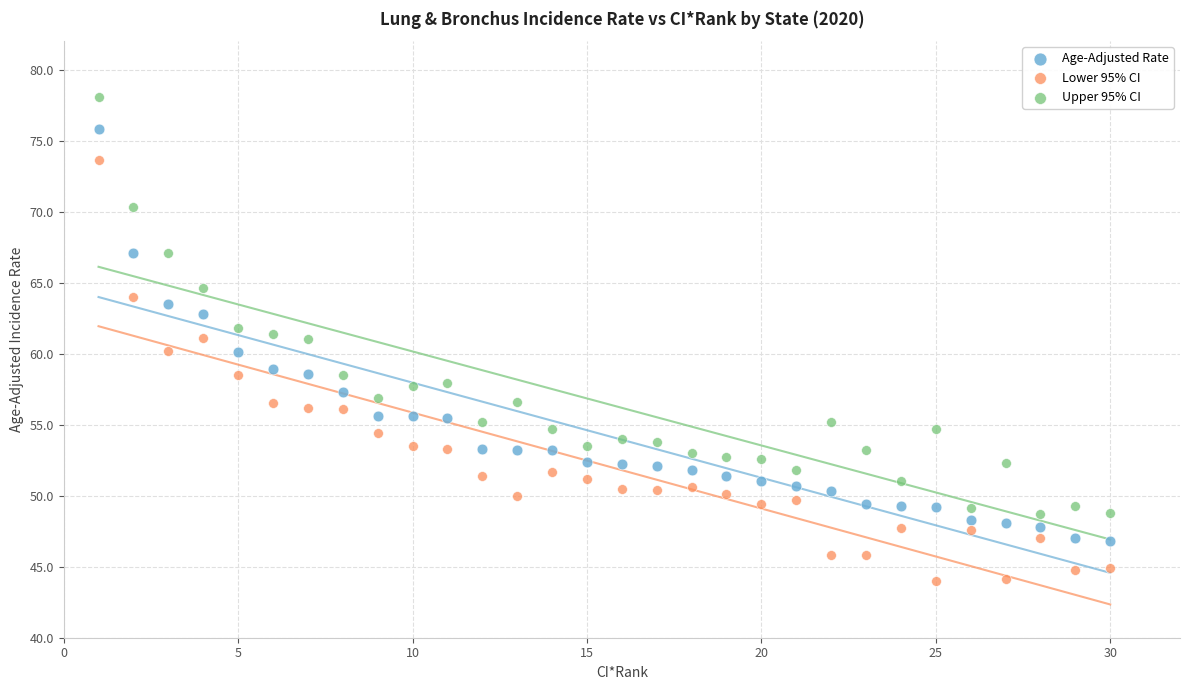

Which series reaches the maximum Y coordinate?

Upper 95% CI